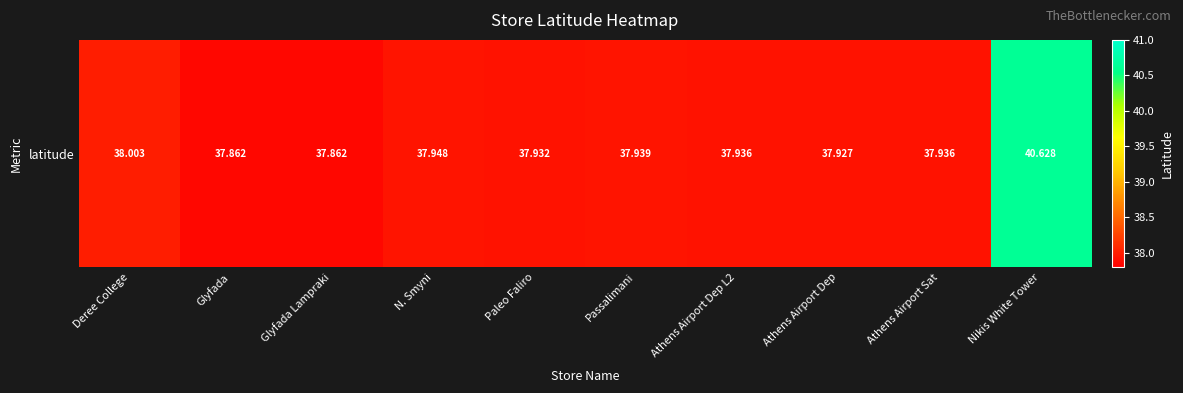

How many categories are shown in the chart?

10